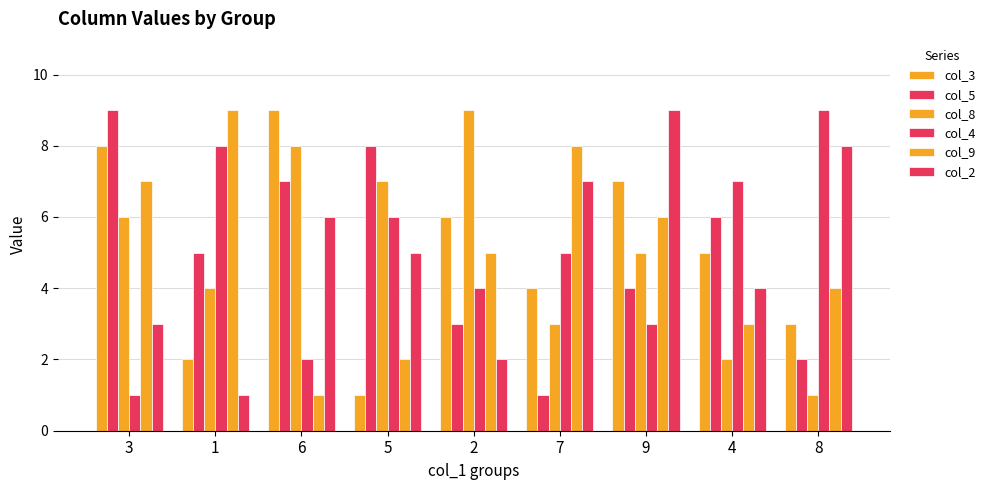

Does the chart contain stacked bars?

No